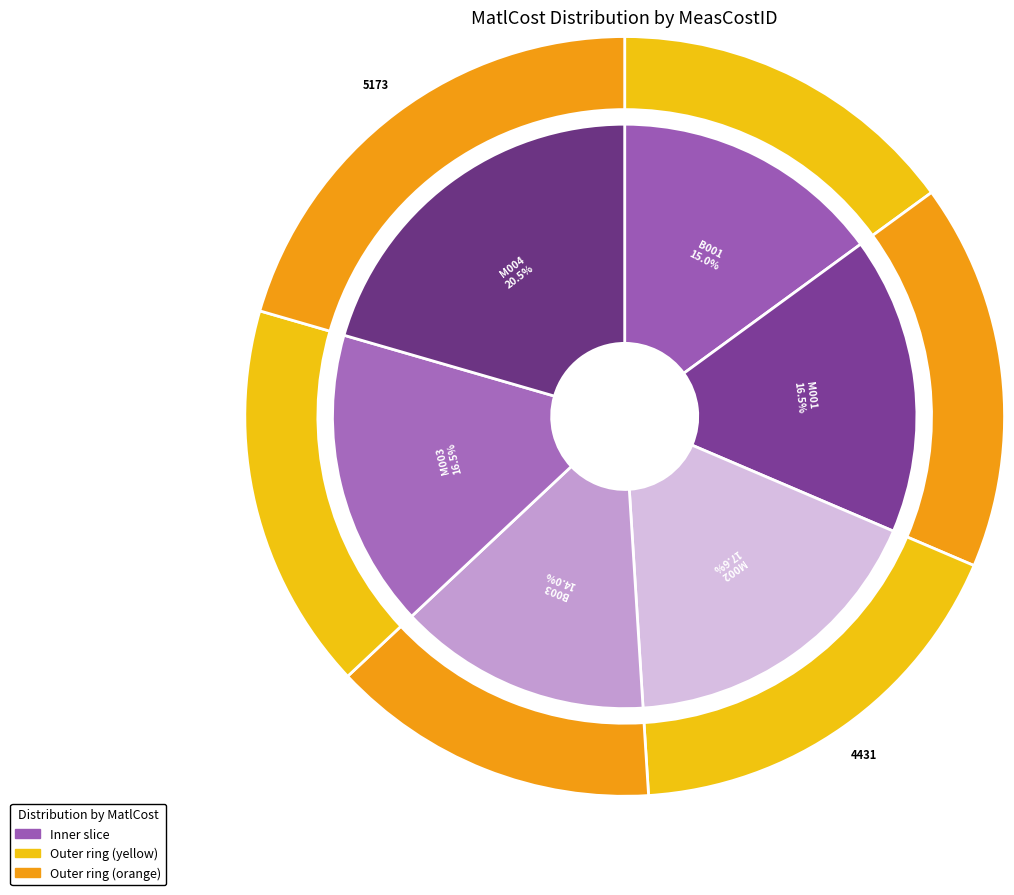

Is there a majority slice in this chart?

No